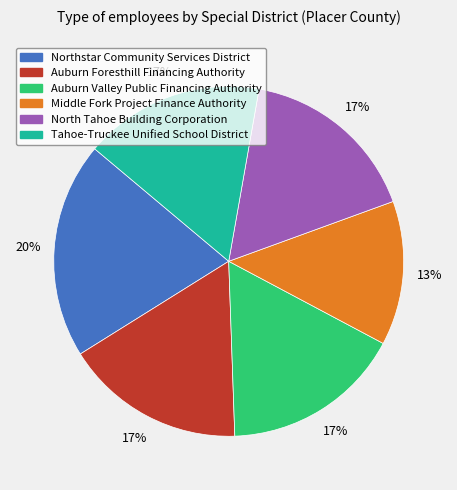

How many slices are in this pie chart?

6